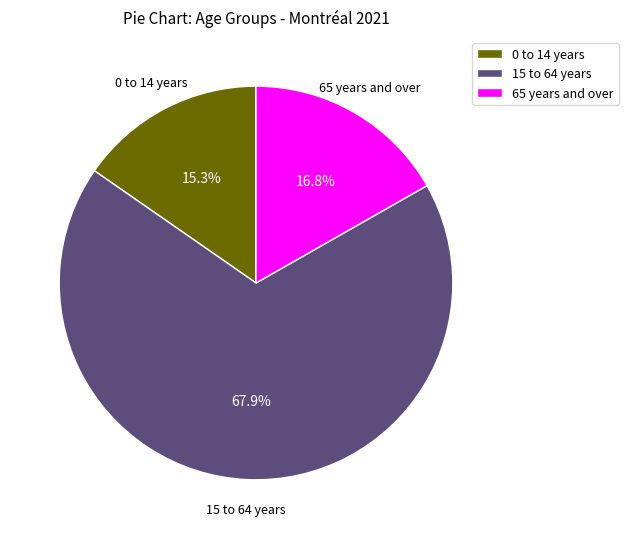

How many segments does this pie chart have?

3